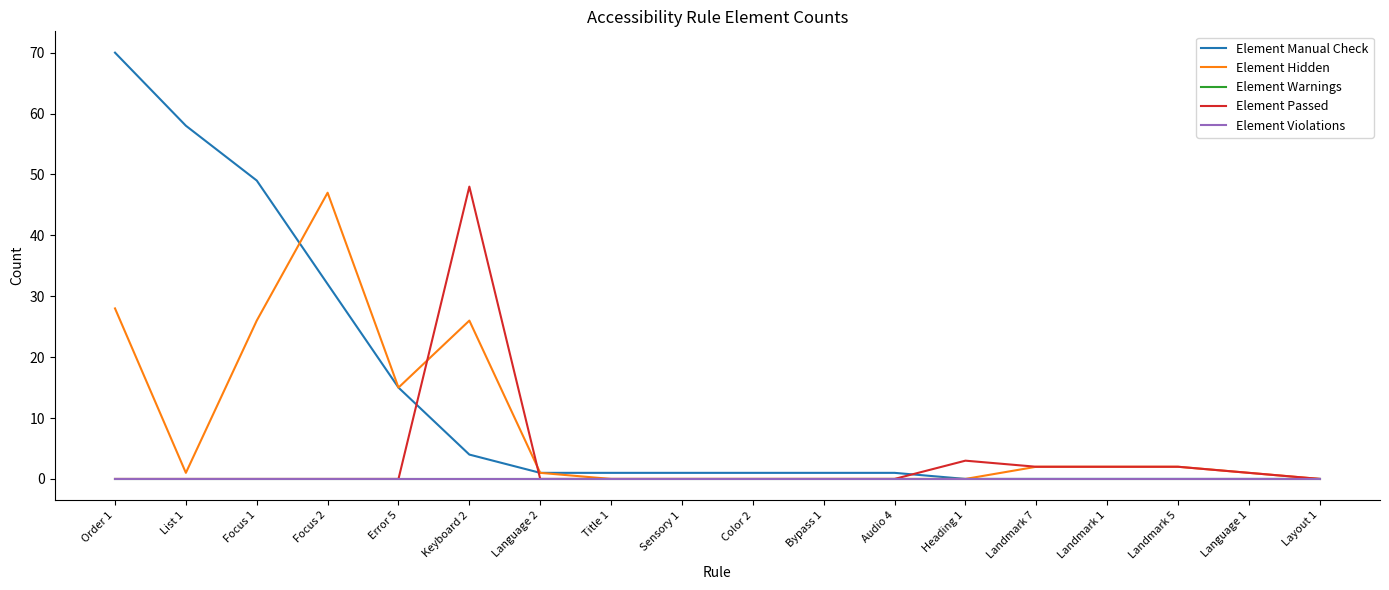

In Element Passed, how many points are higher than both neighbors (excluding endpoints)?

2